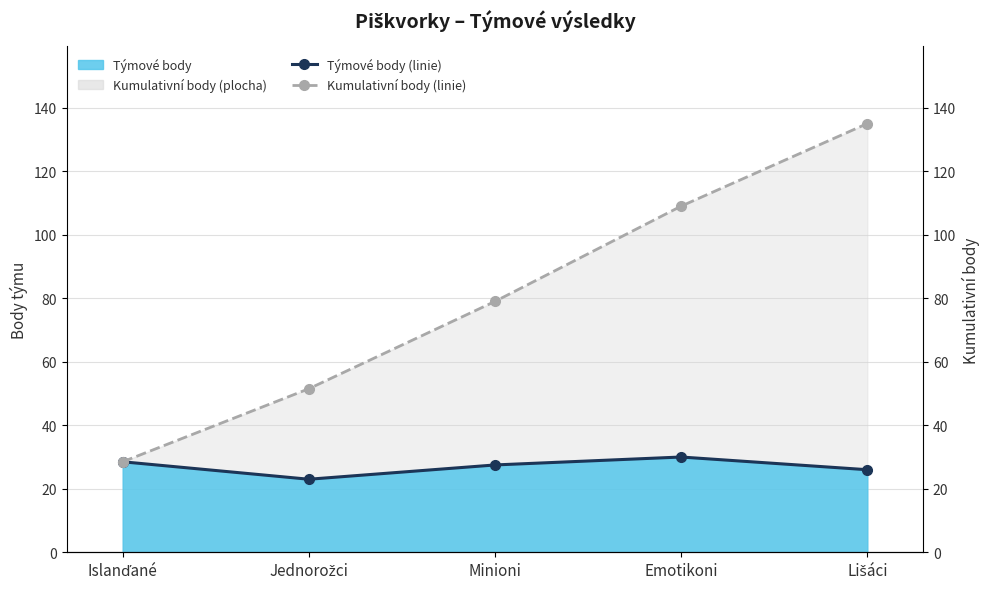

Rank the categories by Týmové body (linie) value from highest to lowest.

Emotikoni, Islanďané, Minioni, Lišáci, Jednorožci